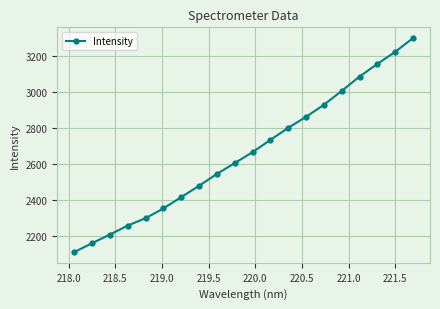

What is the value of the 1st point from the left?

2110.7